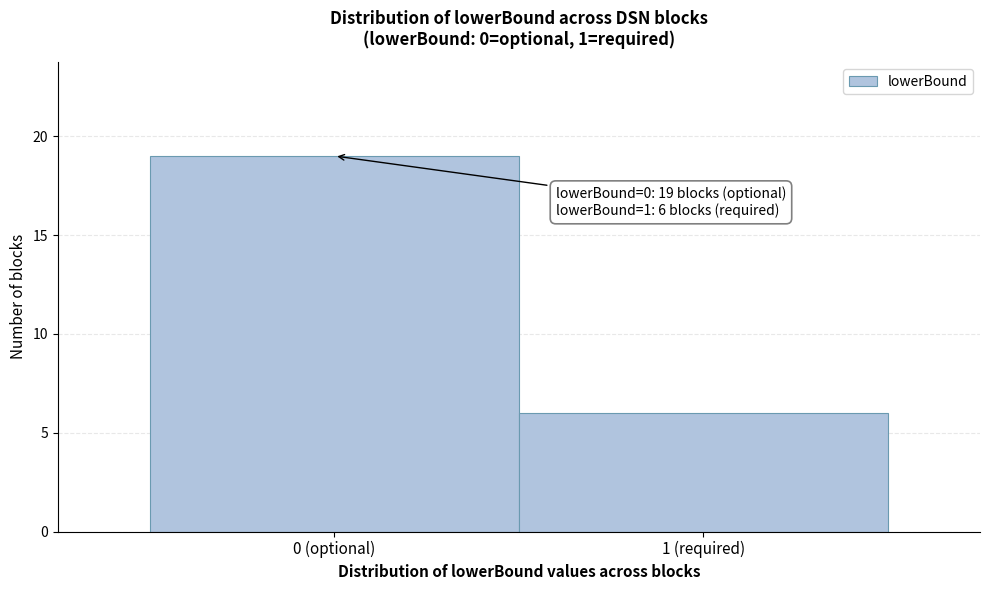

Reading left to right, what are all the values shown in this chart?

0 (optional)=19	1 (required)=6